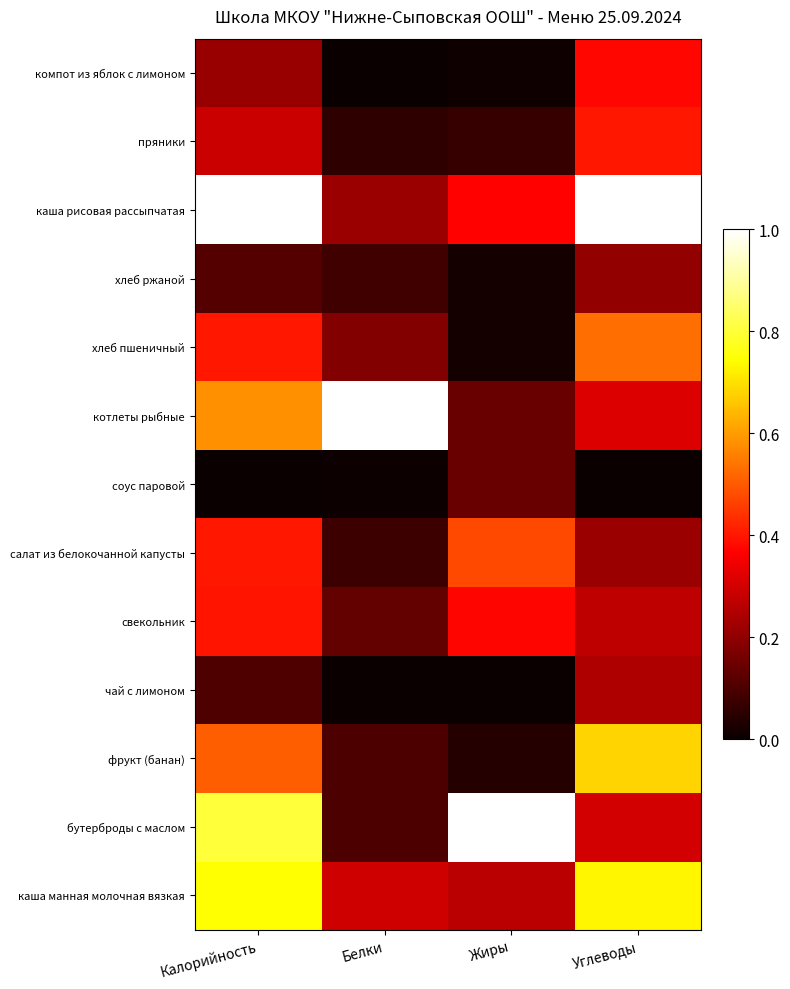

At which category does the chart reach its minimum across all series?

Белки